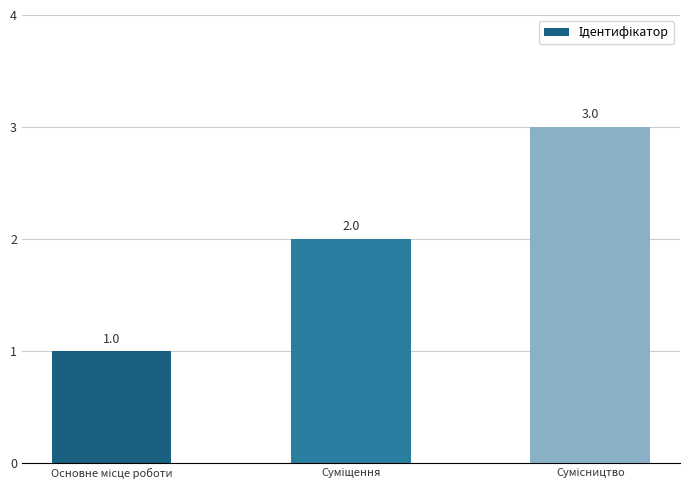

What is the difference between the maximum and minimum values?

2